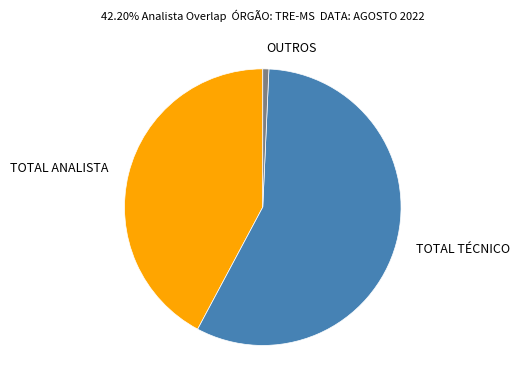

Rank the categories by value from highest to lowest.

TOTAL TÉCNICO, TOTAL ANALISTA, OUTROS